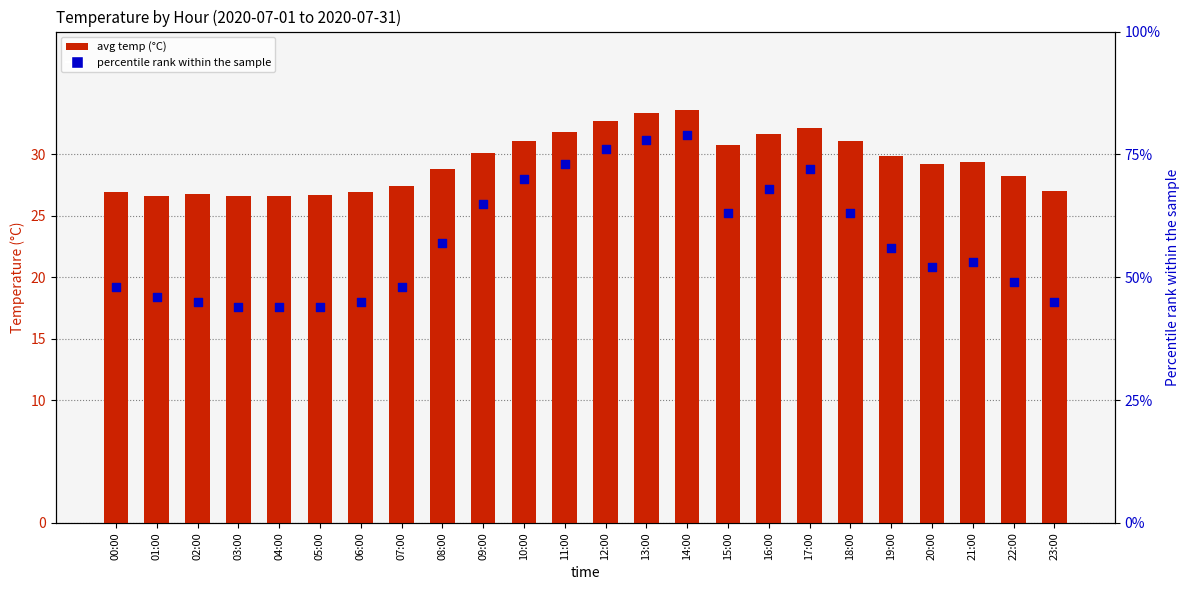

Which series has the largest total across all categories?

percentile rank within the sample